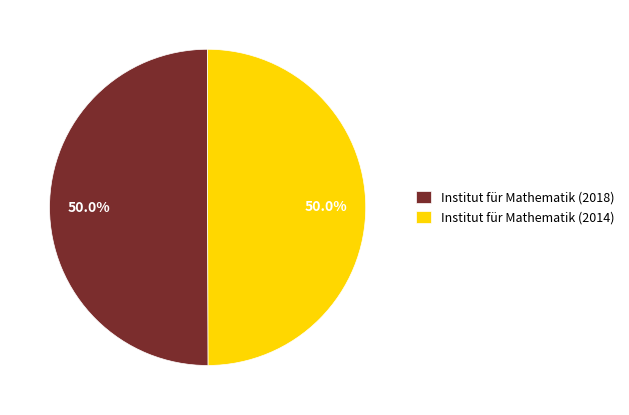

What is the ratio of the value at Institut für Mathematik (2018) to the value at Institut für Mathematik (2014)?

1.0